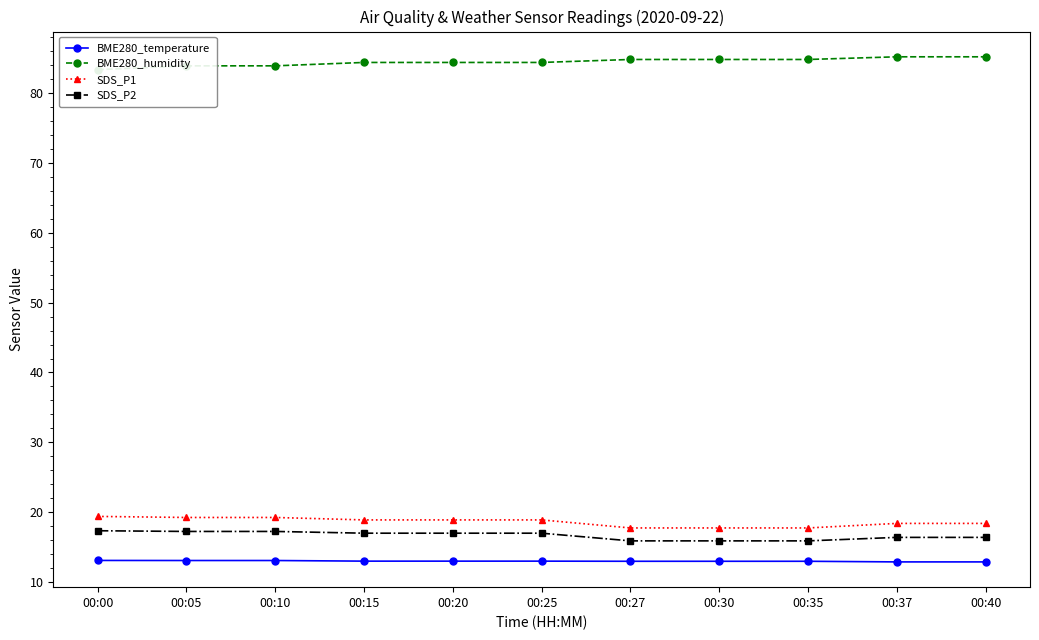

What is the value of the BME280_temperature point at the 6th from the left?

13.0